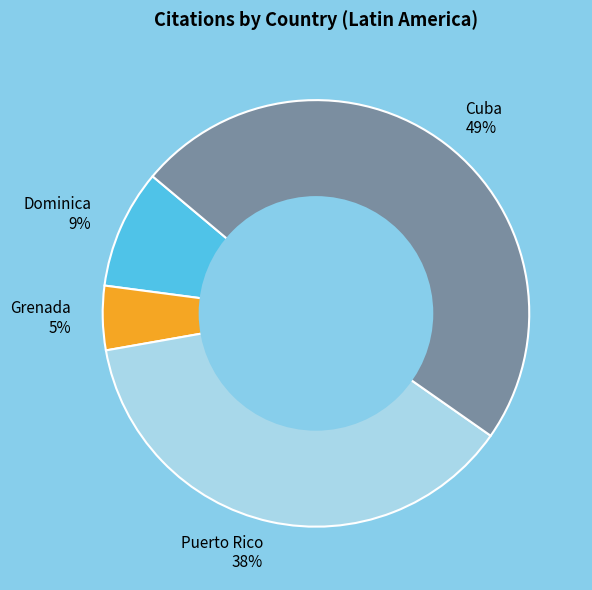

What is the smallest slice in the pie chart?

Grenada